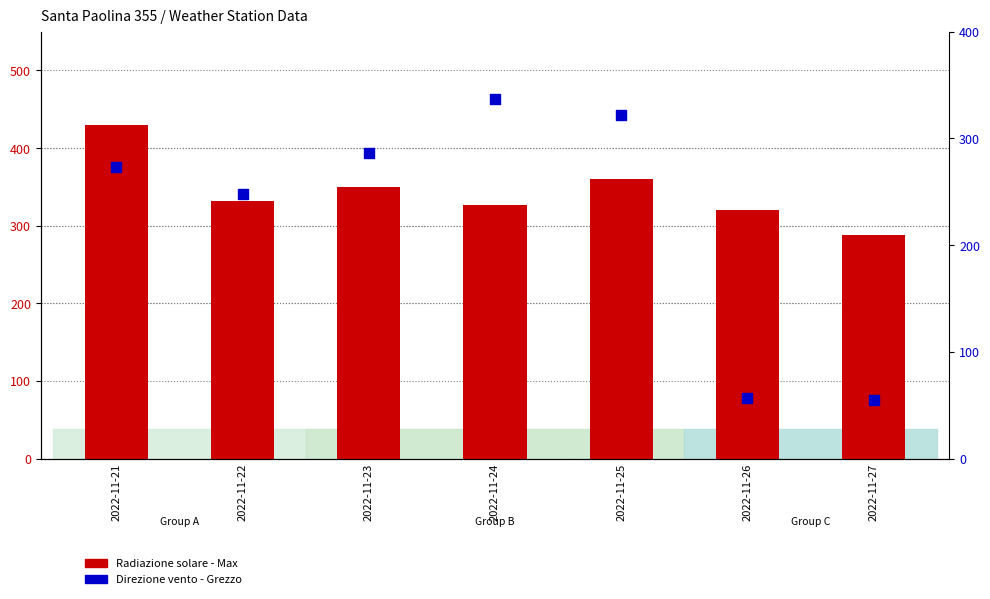

Which series contains the lowest Y value?

Direzione vento - Grezzo